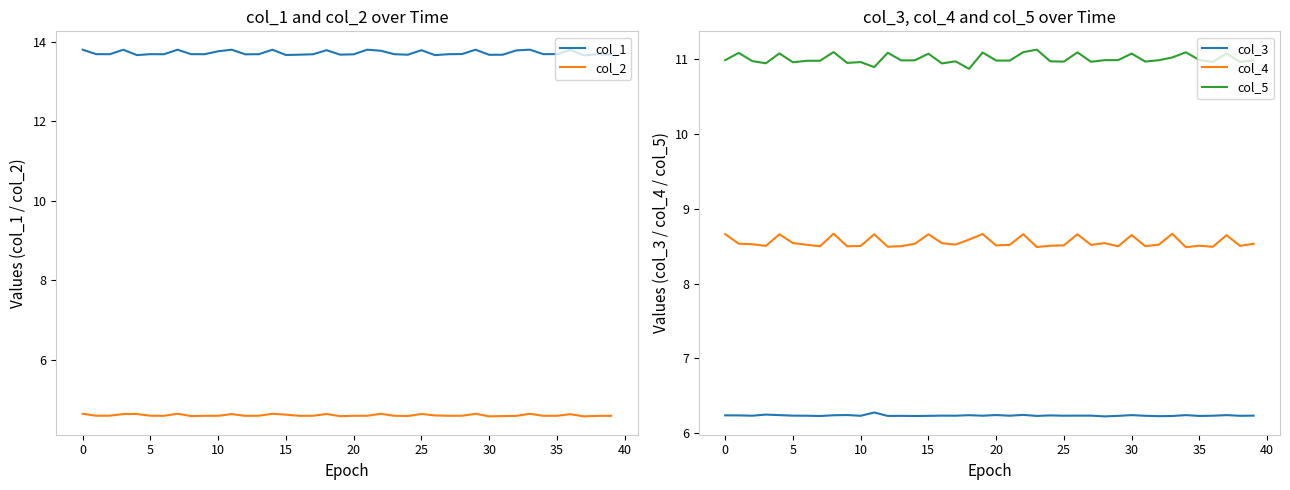

What is the greatest value displayed?

13.8